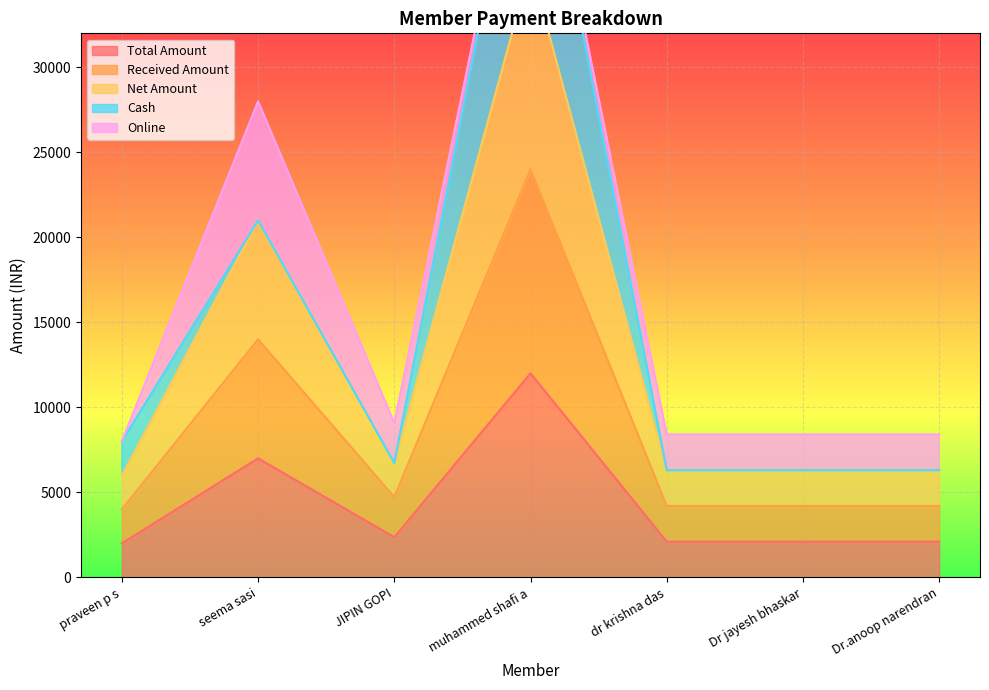

The value of Total Amount at muhammed shafi a is 12000. True or false?

True